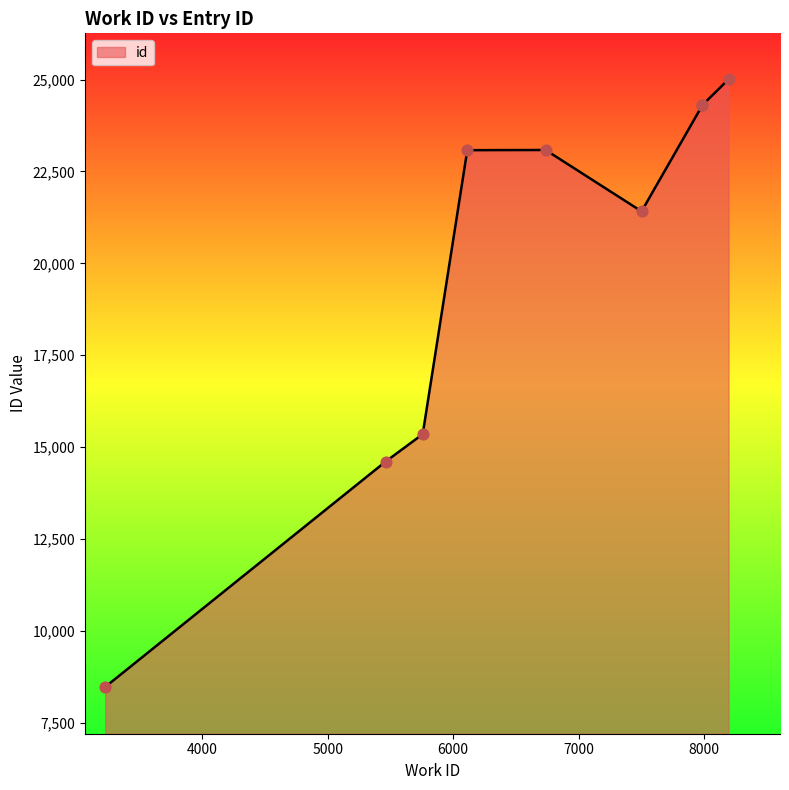

Approximately how many times larger is the value at 8193 compared to 7984?

1.0